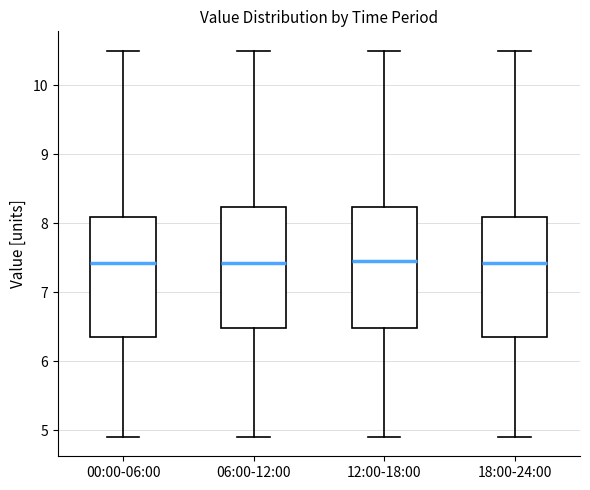

Where does the upper whisker of the box for 06:00-12:00 end on the y-axis? The values are not printed on the chart, so give them approximately, as read against the axis.

10.5